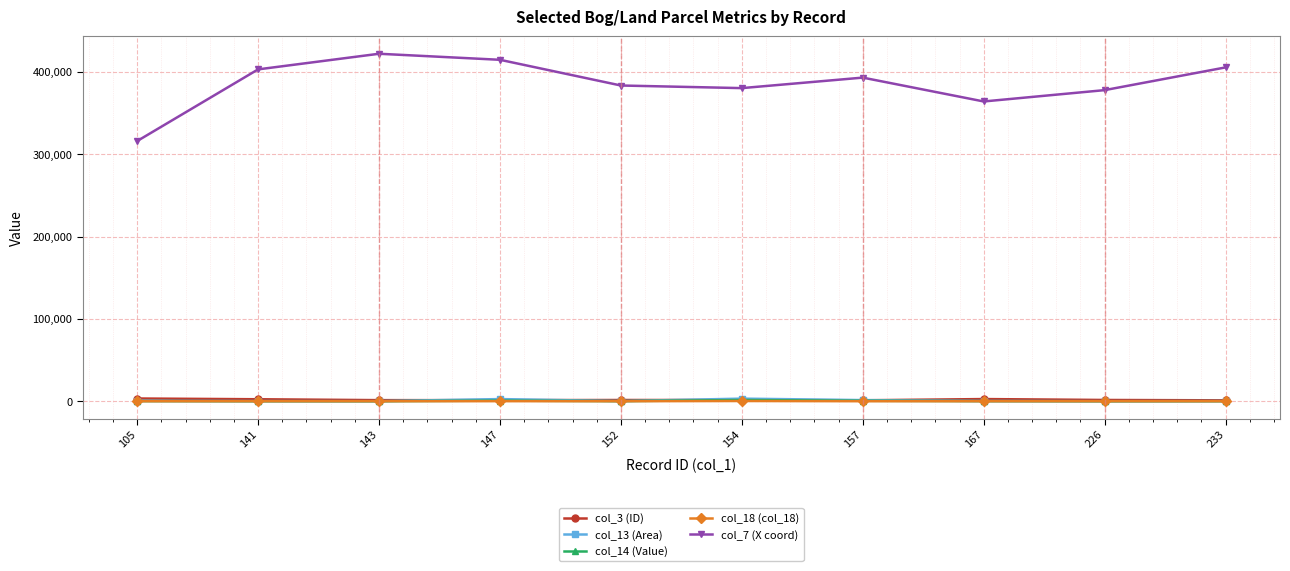

The value of col_18 (col_18) at 233 is 0.0. True or false?

True